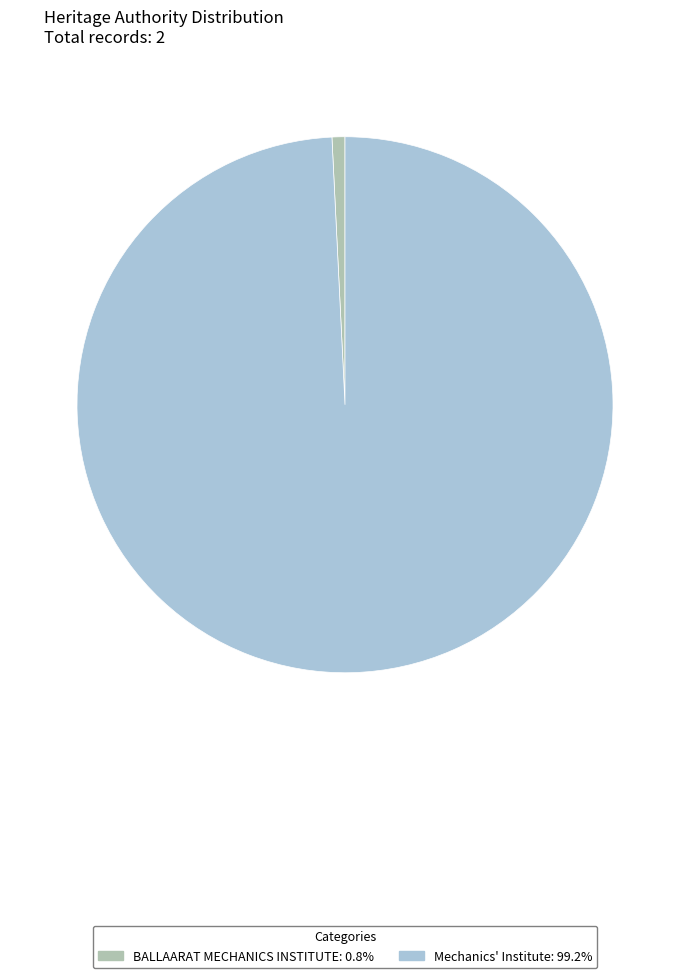

Between BALLAARAT MECHANICS INSTITUTE and Mechanics' Institute, which is larger?

Mechanics' Institute